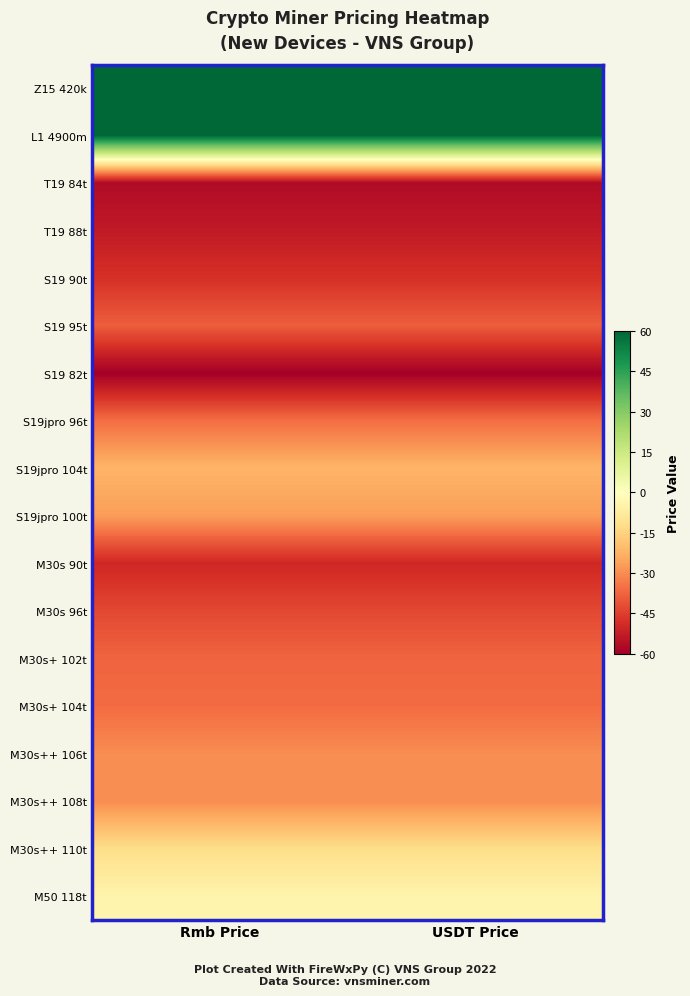

Reading left to right, list all the values displayed in this chart.

Z15 420k: Rmb Price=60.0	USDT Price=60.0
L1 4900m: Rmb Price=60.0	USDT Price=60.0
T19 84t: Rmb Price=-56.9	USDT Price=-56.9
T19 88t: Rmb Price=-53.3	USDT Price=-53.3
S19 90t: Rmb Price=-48.0	USDT Price=-48.0
S19 95t: Rmb Price=-38.6	USDT Price=-38.6
S19 82t: Rmb Price=-60.0	USDT Price=-60.0
S19jpro 96t: Rmb Price=-35.8	USDT Price=-35.8
S19jpro 104t: Rmb Price=-22.2	USDT Price=-22.2
S19jpro 100t: Rmb Price=-26.9	USDT Price=-26.9
M30s 90t: Rmb Price=-50.0	USDT Price=-50.0
M30s 96t: Rmb Price=-43.0	USDT Price=-43.0
M30s+ 102t: Rmb Price=-37.5	USDT Price=-37.5
M30s+ 104t: Rmb Price=-36.1	USDT Price=-36.1
M30s++ 106t: Rmb Price=-30.0	USDT Price=-30.0
M30s++ 108t: Rmb Price=-29.9	USDT Price=-29.9
M30s++ 110t: Rmb Price=-12.3	USDT Price=-12.3
M50 118t: Rmb Price=-4.2	USDT Price=-4.2